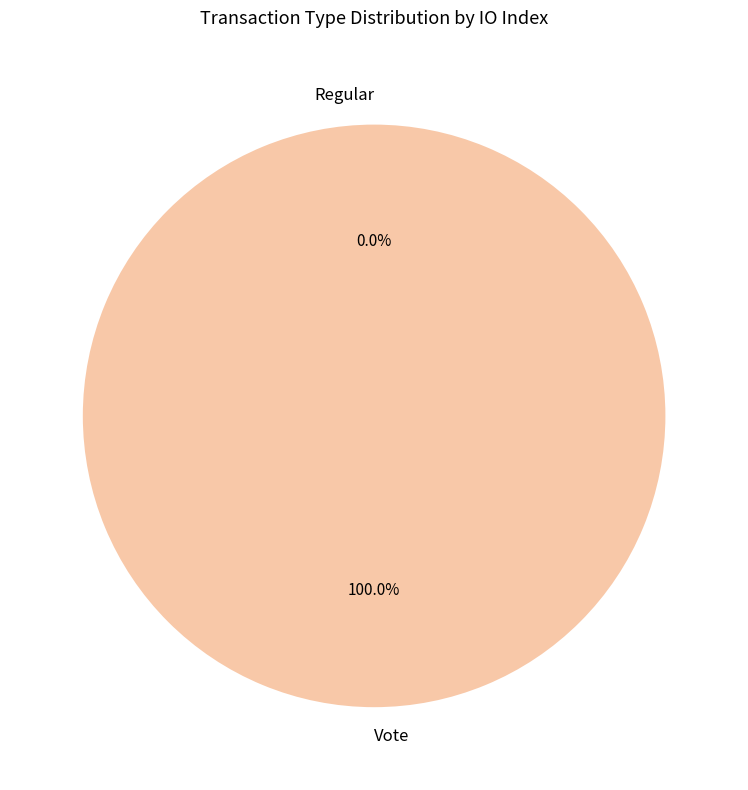

How many segments does this pie chart have?

2